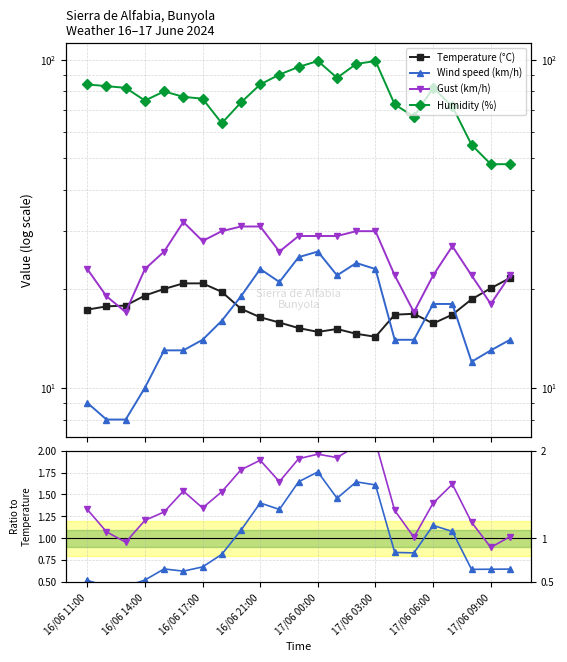

In Humidity (%), how many points are higher than both neighbors (excluding endpoints)?

4